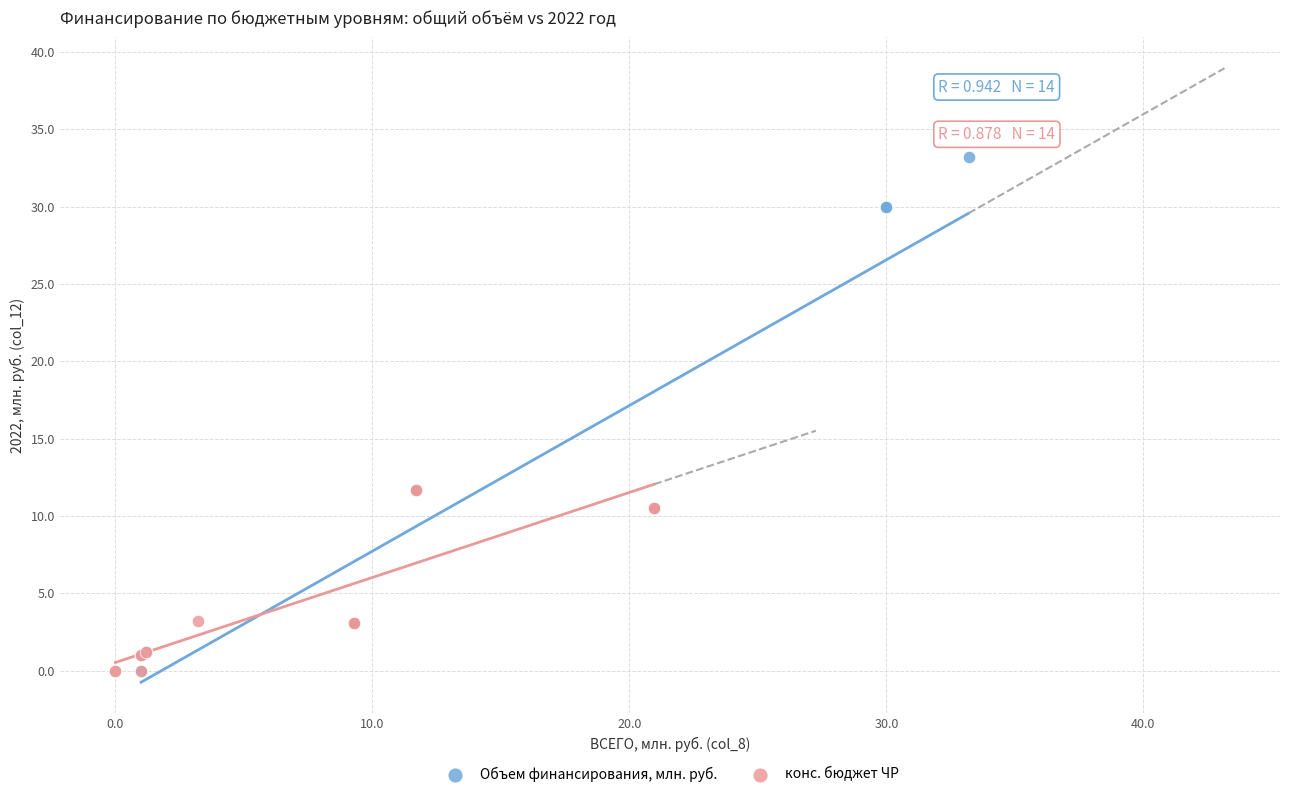

Which series has the largest Y range (max minus min)?

Объем финансирования, млн. руб.